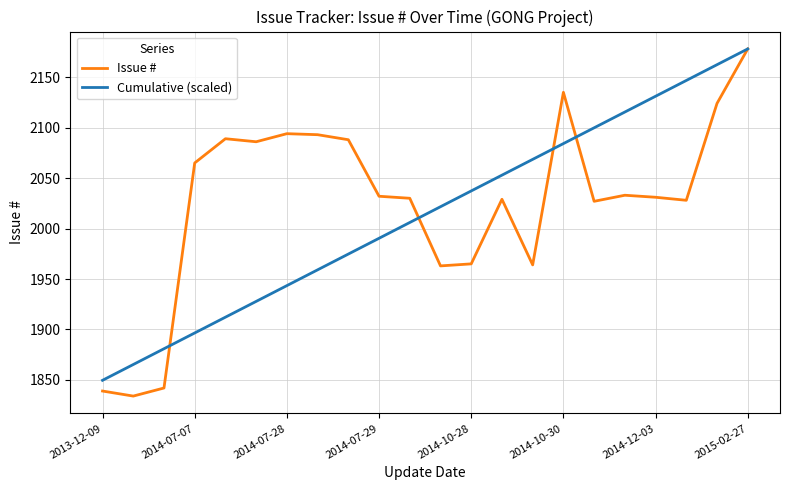

Which series has the largest range (max minus min)?

Issue #